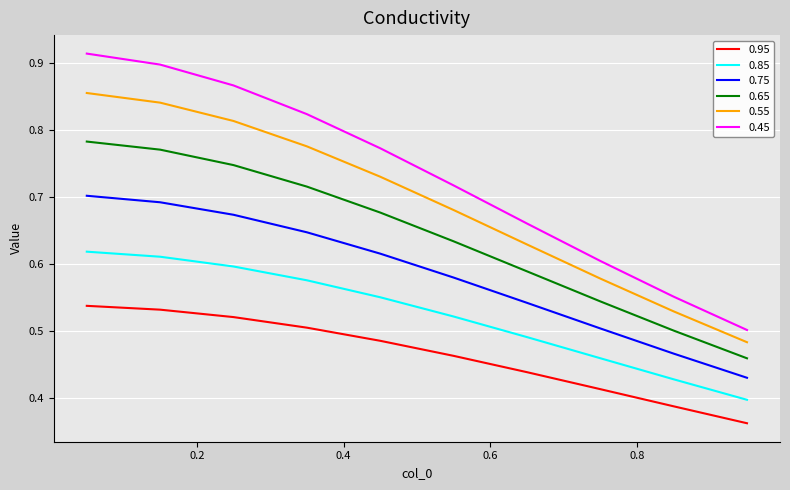

Which series has the largest range (max minus min)?

0.45